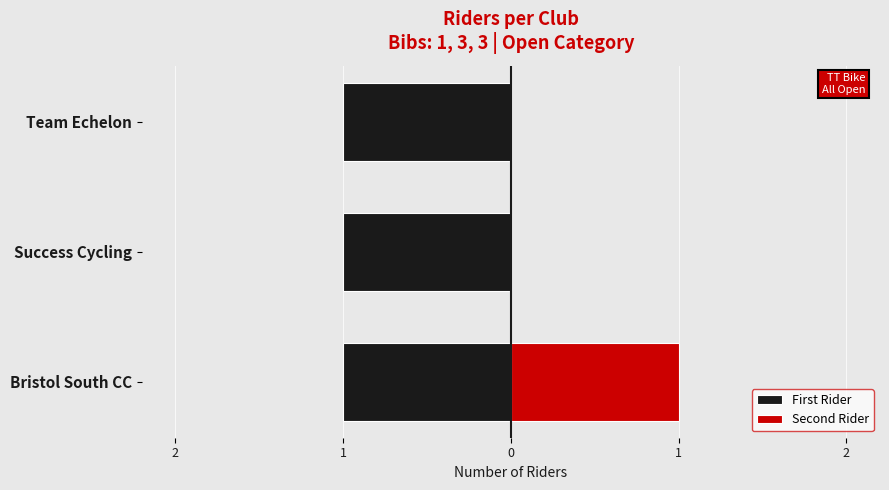

How many values in the Second Rider series exceed 0?

1